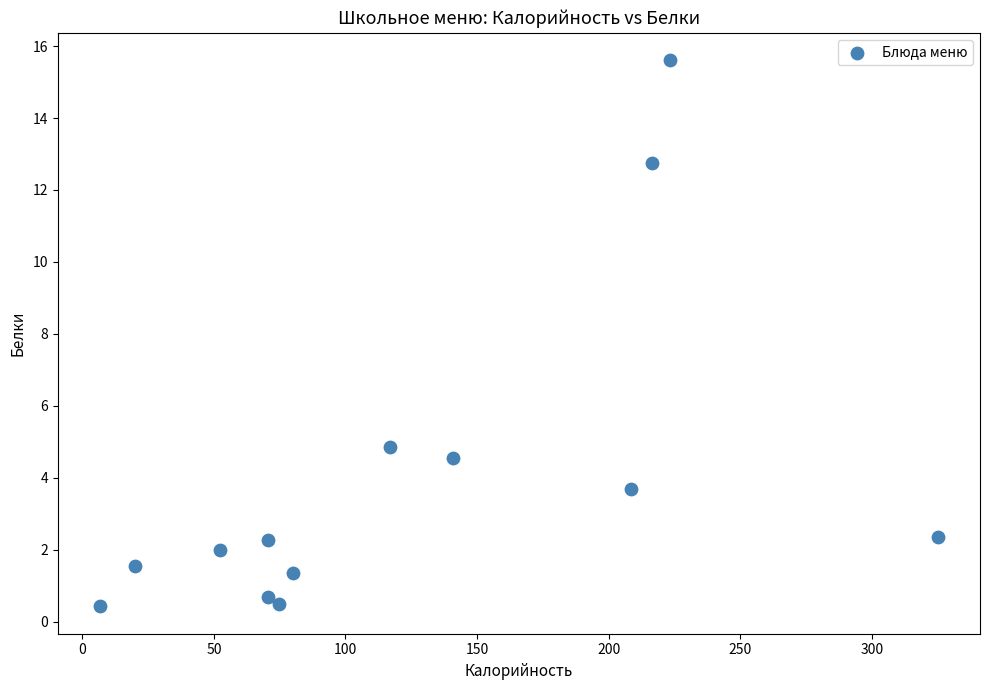

What Y value in the scatter plot is closest to 8?

4.8